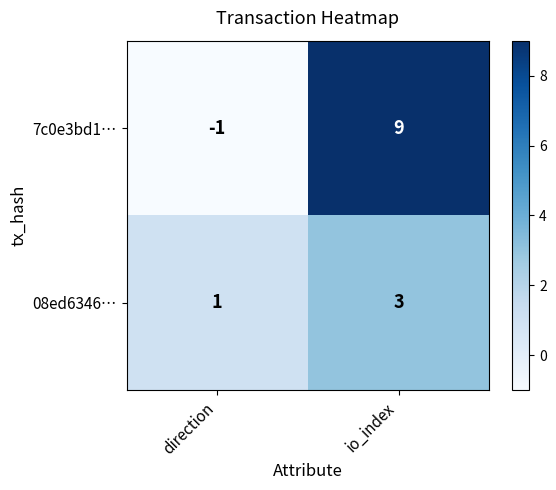

True or false: 7c0e3bd1… has a value of -1 at direction.

True